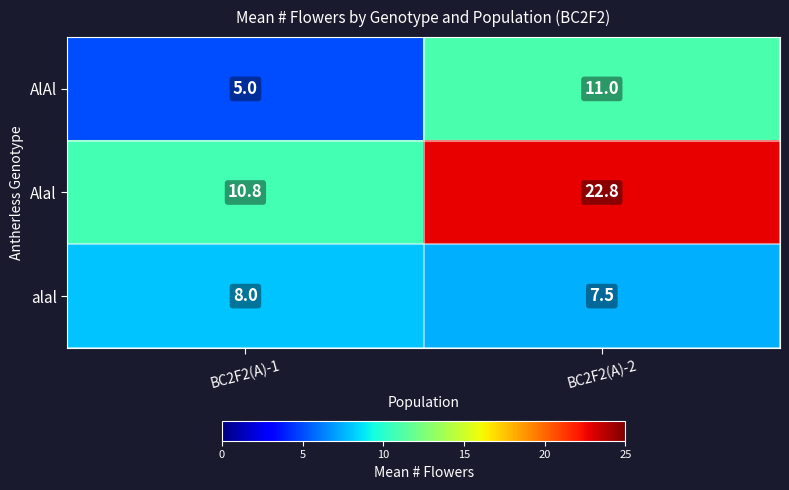

Read the AlAl value at BC2F2(A)-2.

11.0